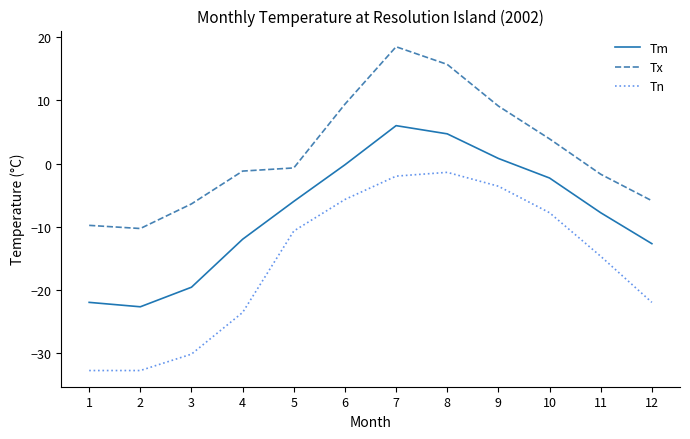

Which series changed the most between 7 and 10?

Tx